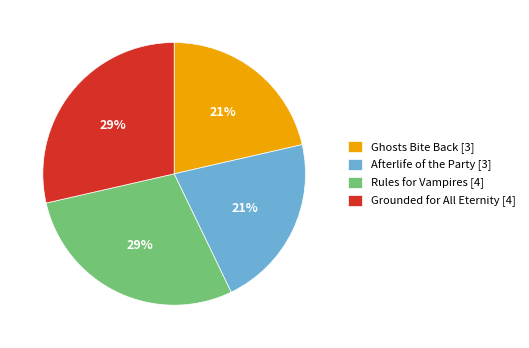

Which has a higher value, Rules for Vampires [4] or Afterlife of the Party [3]?

Rules for Vampires [4]